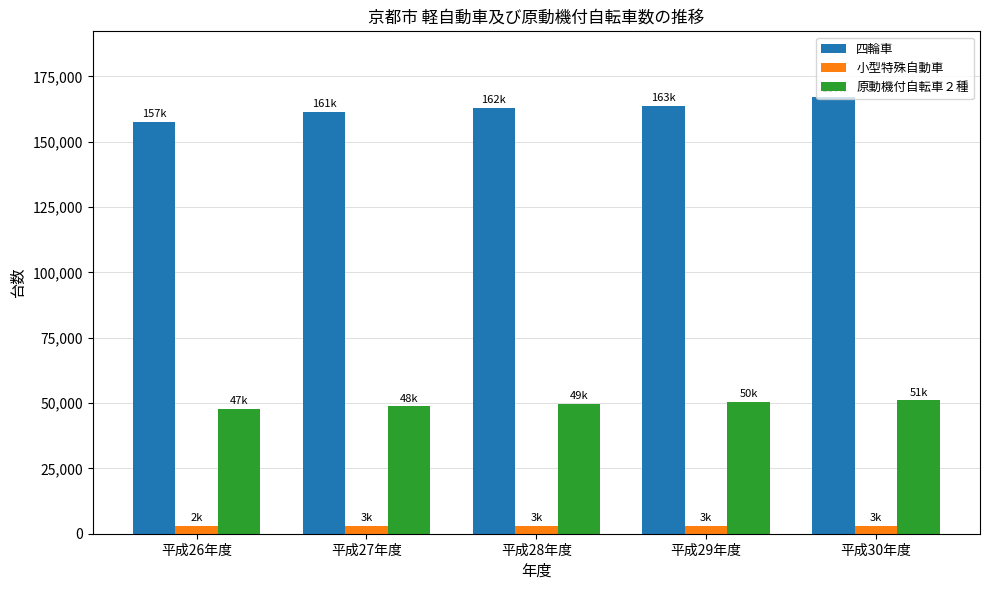

Which series has the largest total across all categories?

四輪車